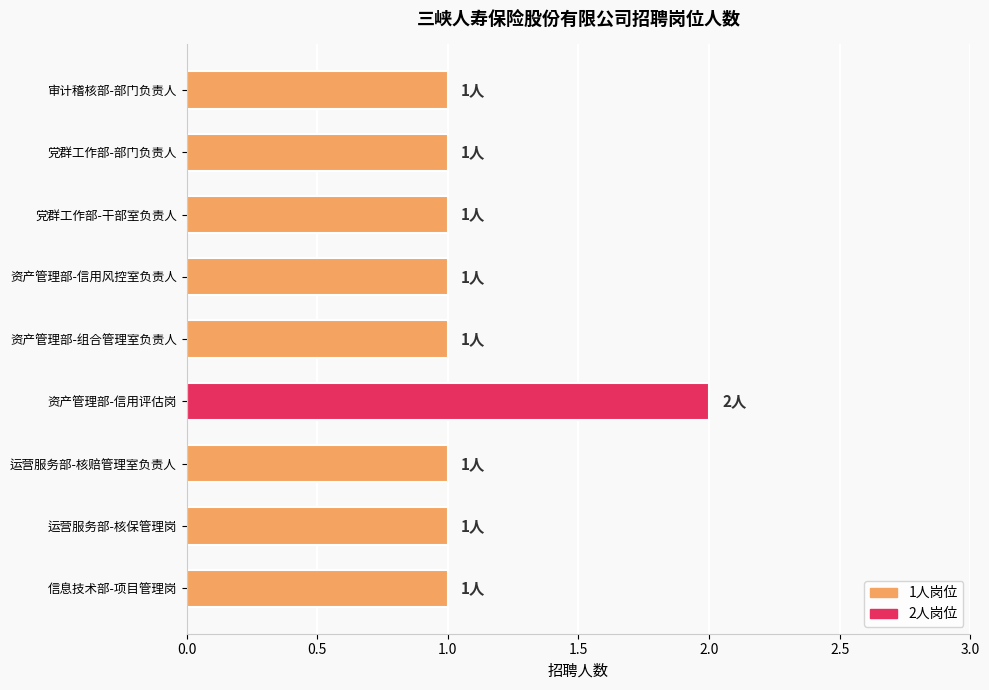

What is the difference between the maximum and minimum values?

1